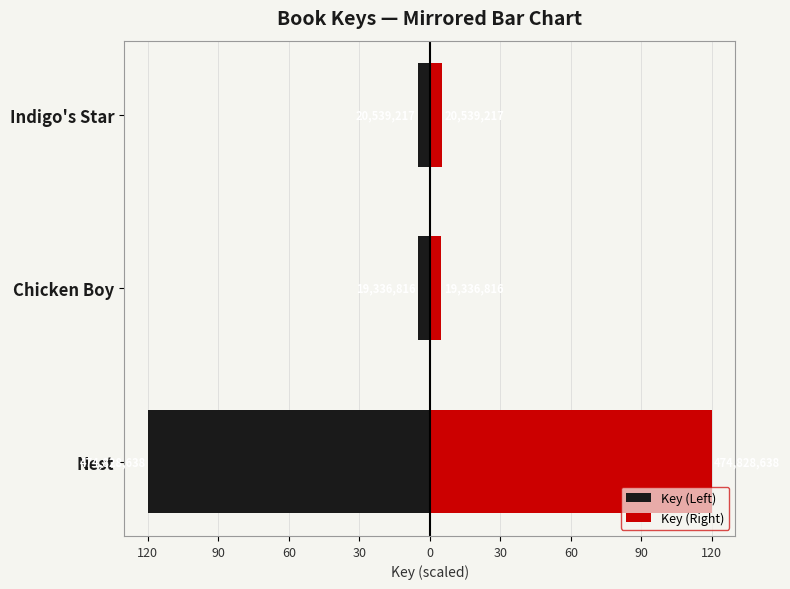

At Chicken Boy, list the series in order from smallest to largest.

Key (Left), Key (Right)